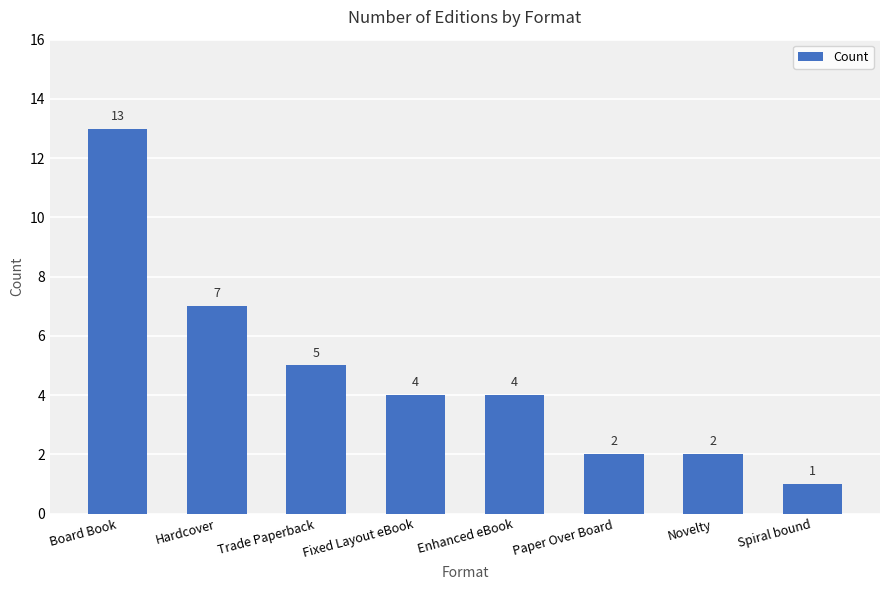

What is the ratio of the value at Spiral bound to the value at Novelty?

0.5